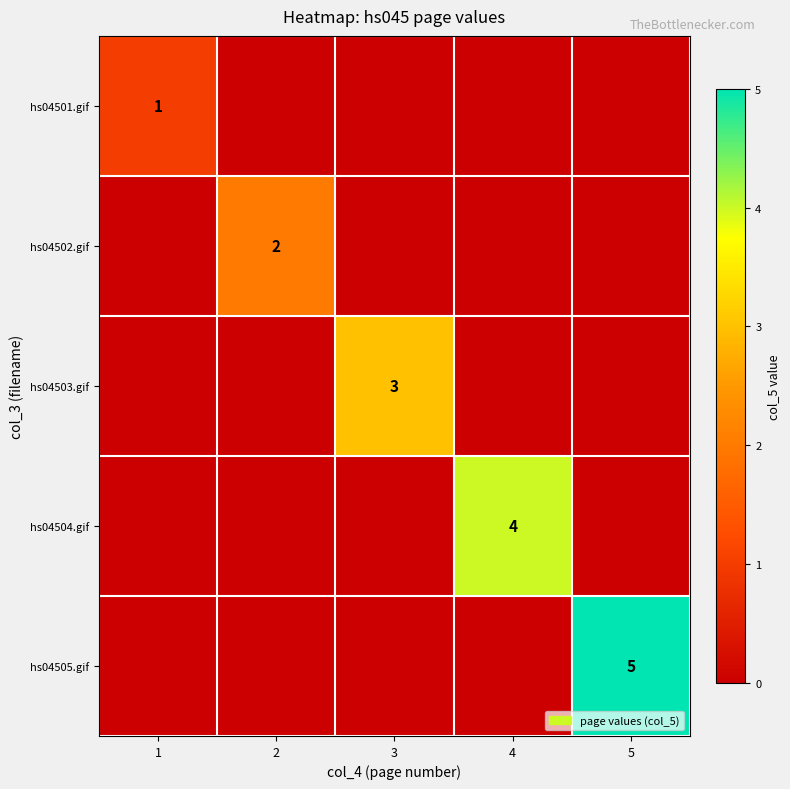

Is the value of hs04504.gif at 4 greater than the value of hs04501.gif at 1?

Yes